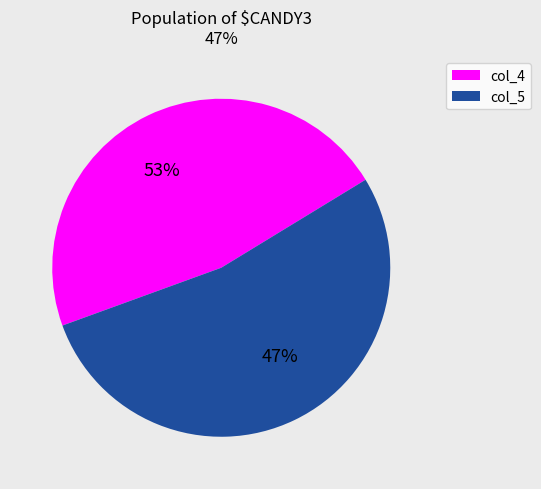

Combined, what portion of the pie is col_5 and col_4?

100.0%